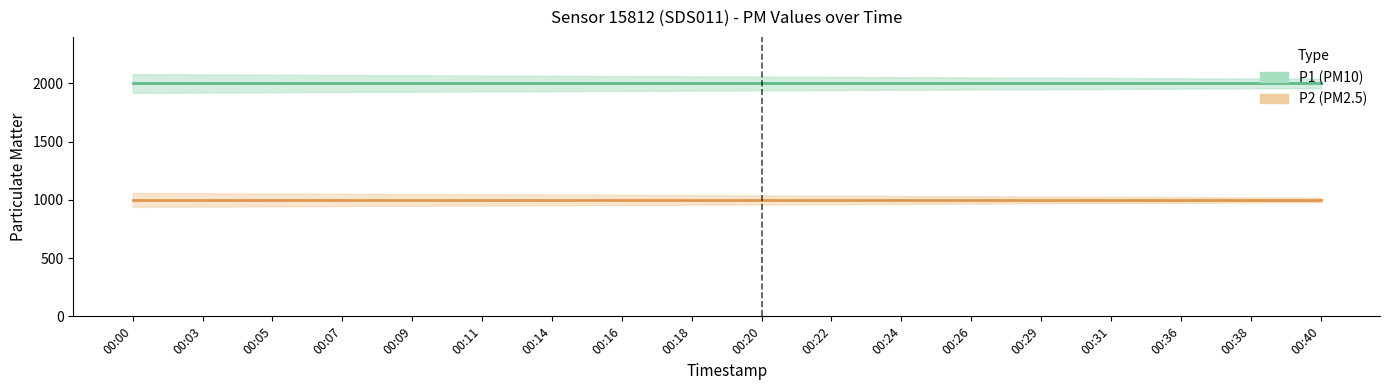

What is the sum of the P2 values at 00:20 and 00:03?

1999.8